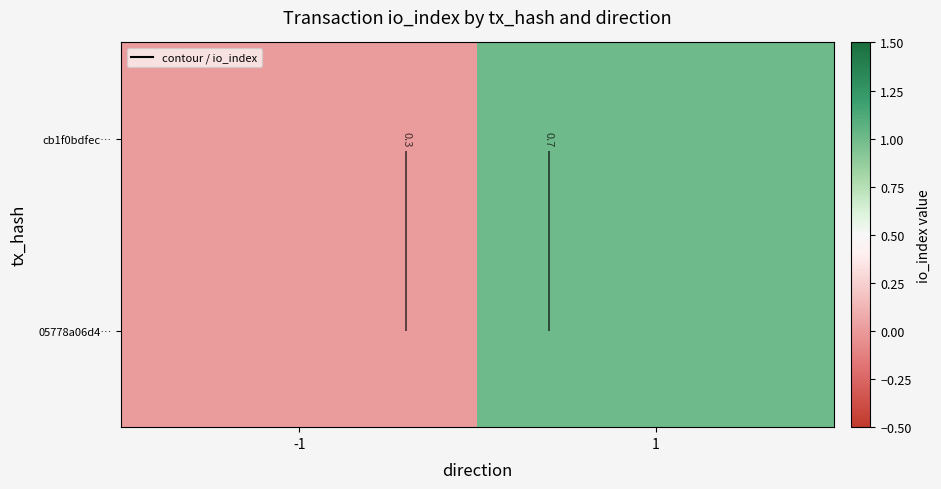

At how many categories does at least one series exceed 0?

1